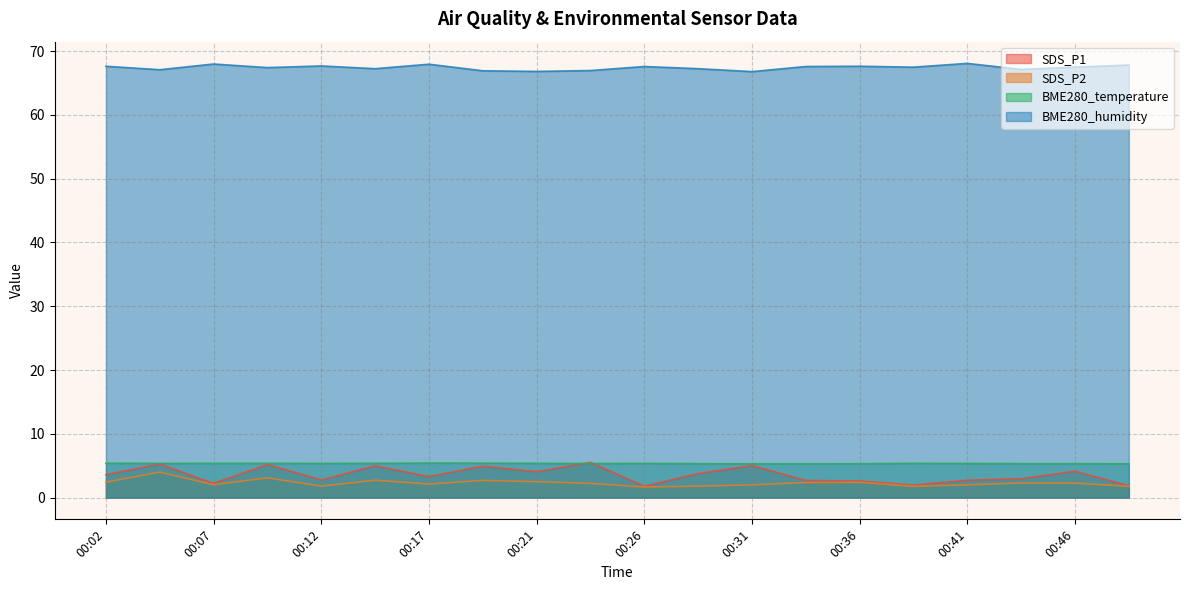

True or false: SDS_P2 and SDS_P1 cross at least once.

False